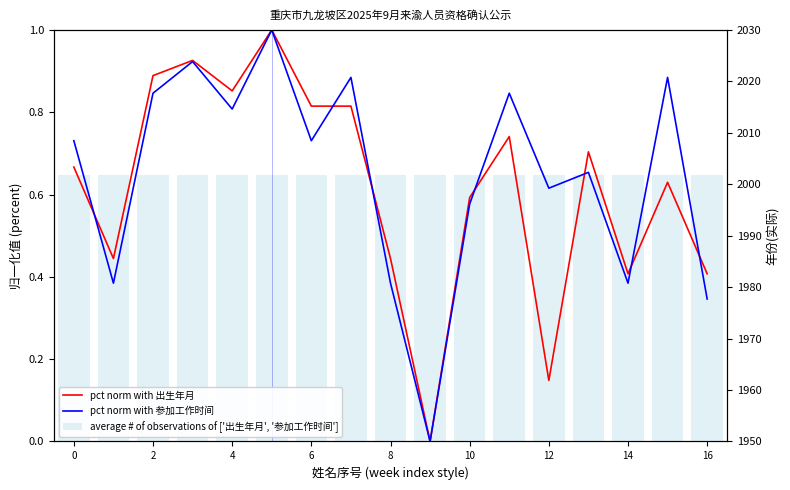

Does the chart contain stacked bars?

No